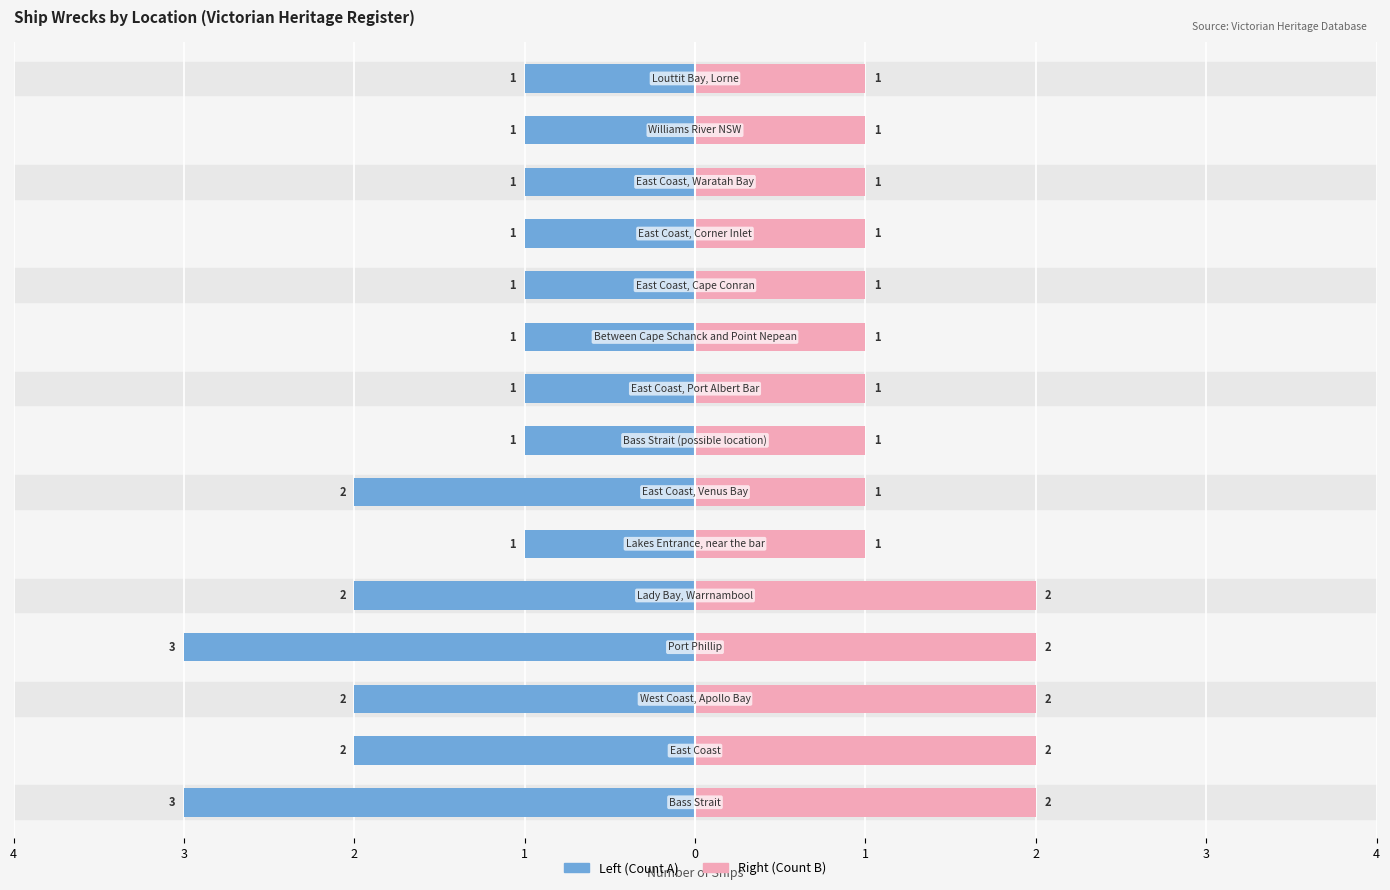

The value of Heritage Register Ships (Right) at 10 is 0. True or false?

False